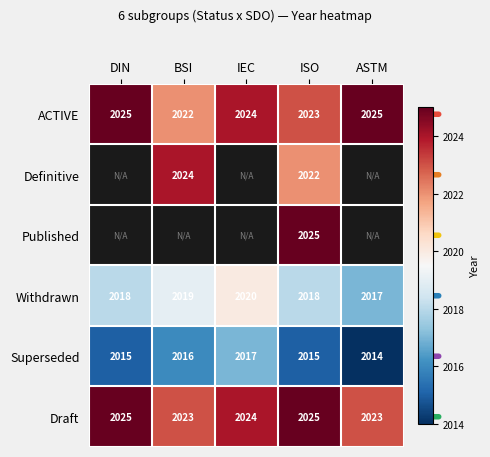

Is it true that ACTIVE equals 2023 at ISO?

True